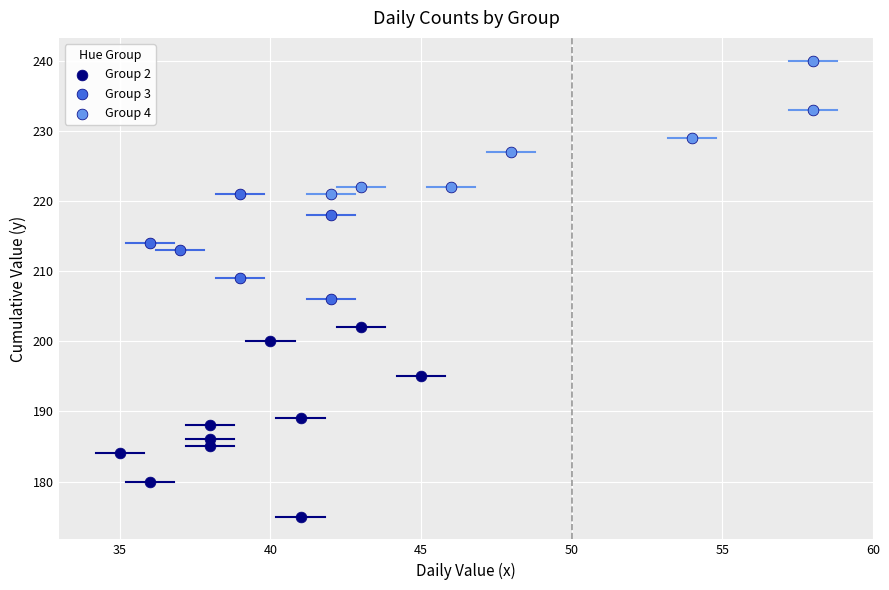

Which series has the largest Y range (max minus min)?

Group 2